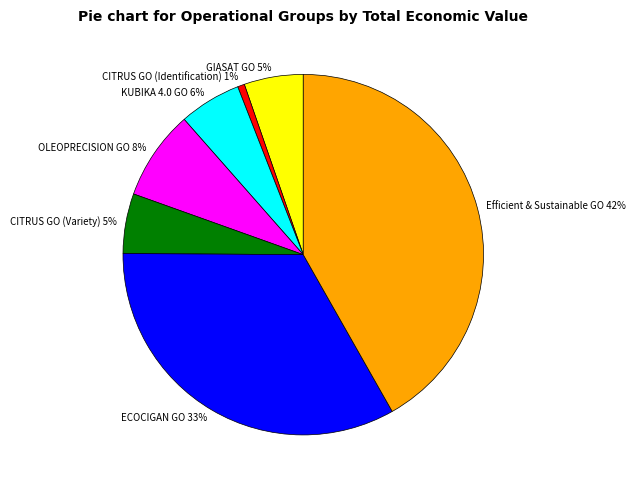

What percentage is the Efficient & Sustainable GO slice, to the nearest percent?

42%